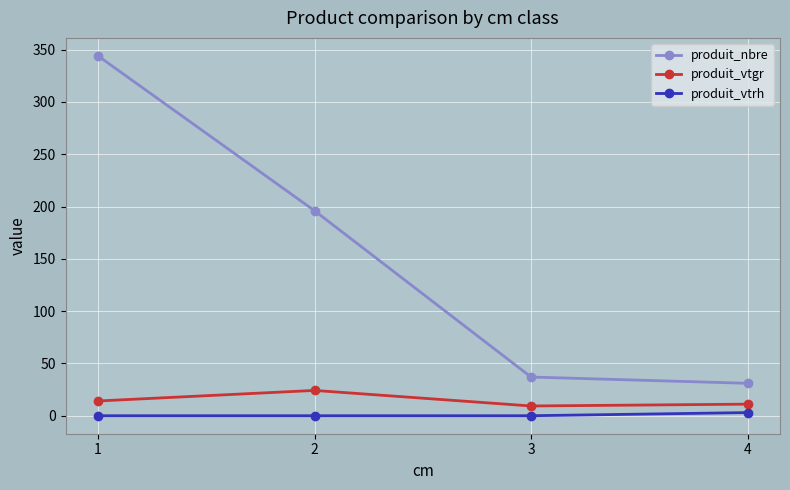

What is the difference between the produit_vtrh values at 2 and 4?

3.0